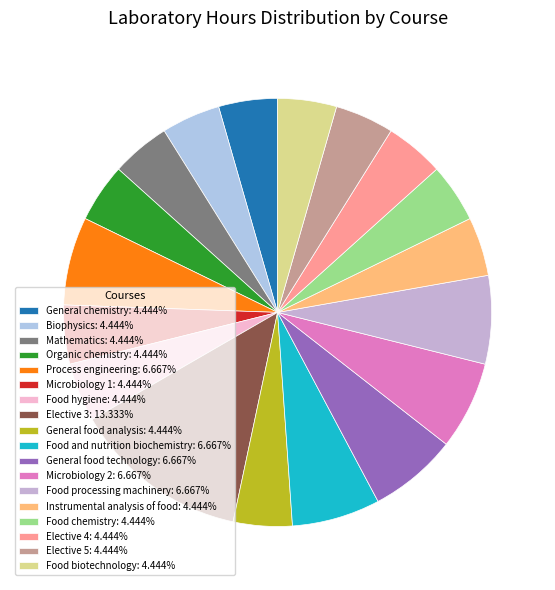

Count the number of slices in the pie.

18